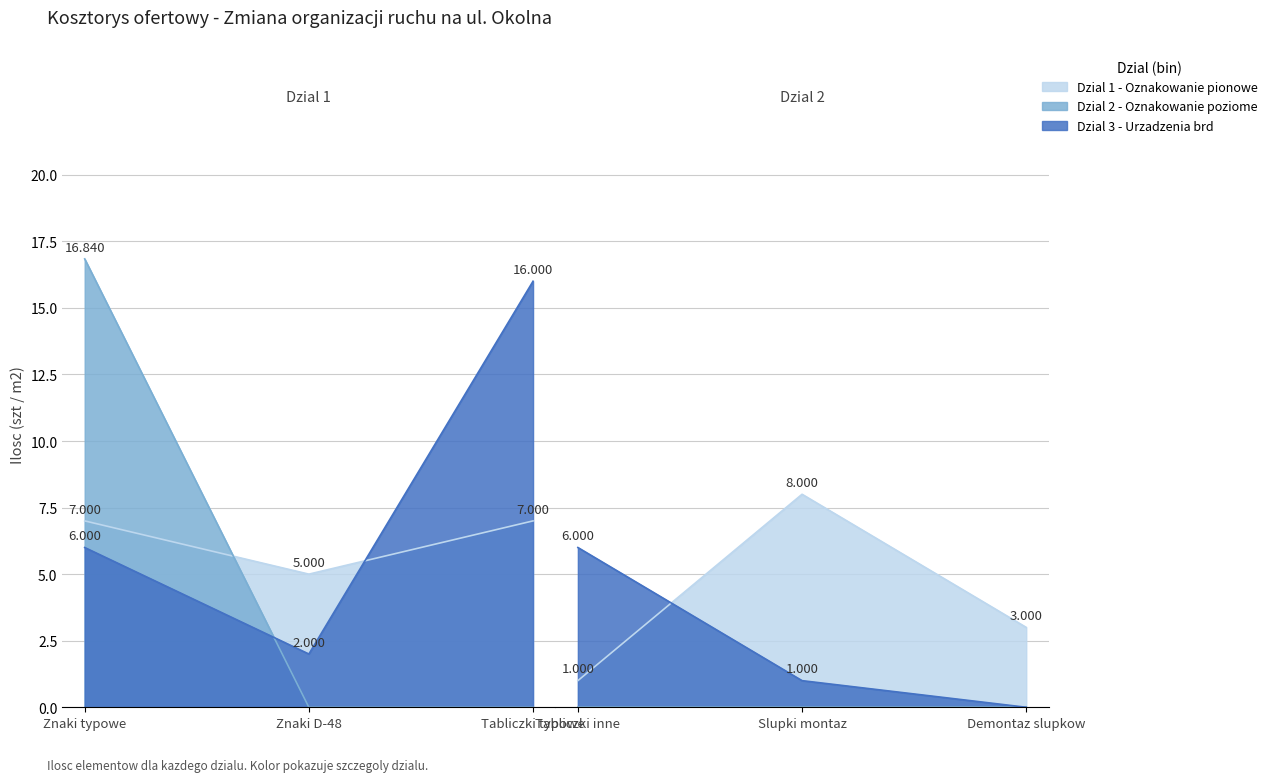

True or false: Oznakowanie poziome has more than 2 interior local peaks.

False